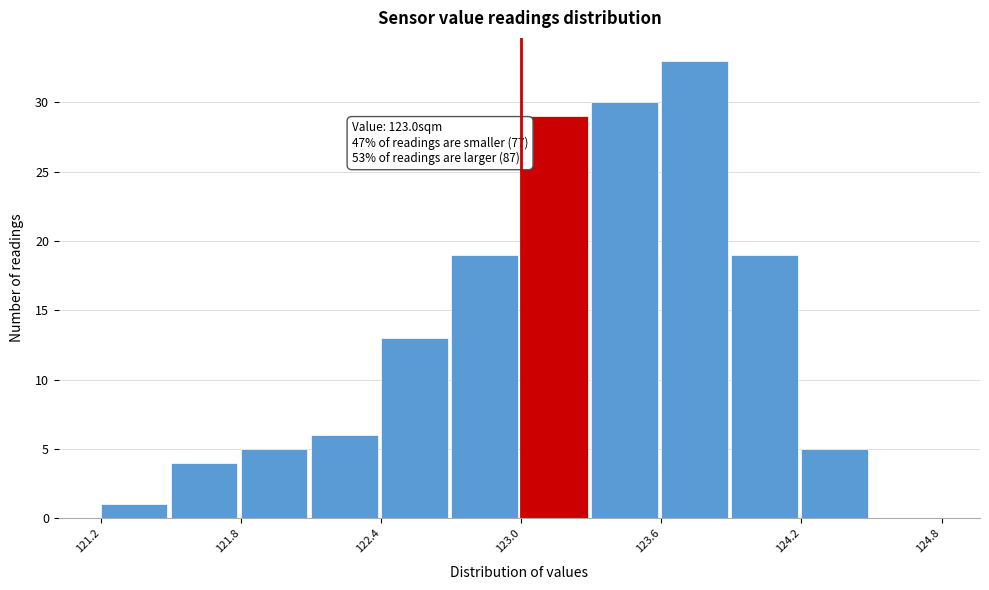

Read against the x-axis, roughly where is the centre of the tallest bar?

123.7